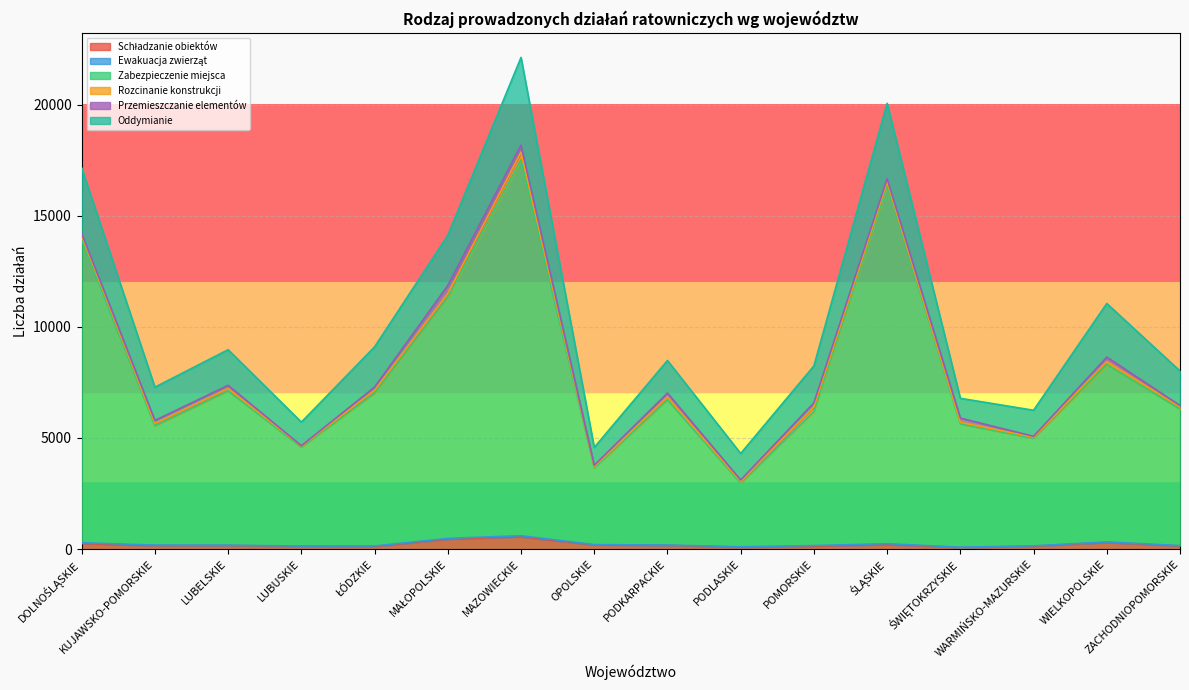

Which label corresponds to the smallest value in the chart?

LUBUSKIE